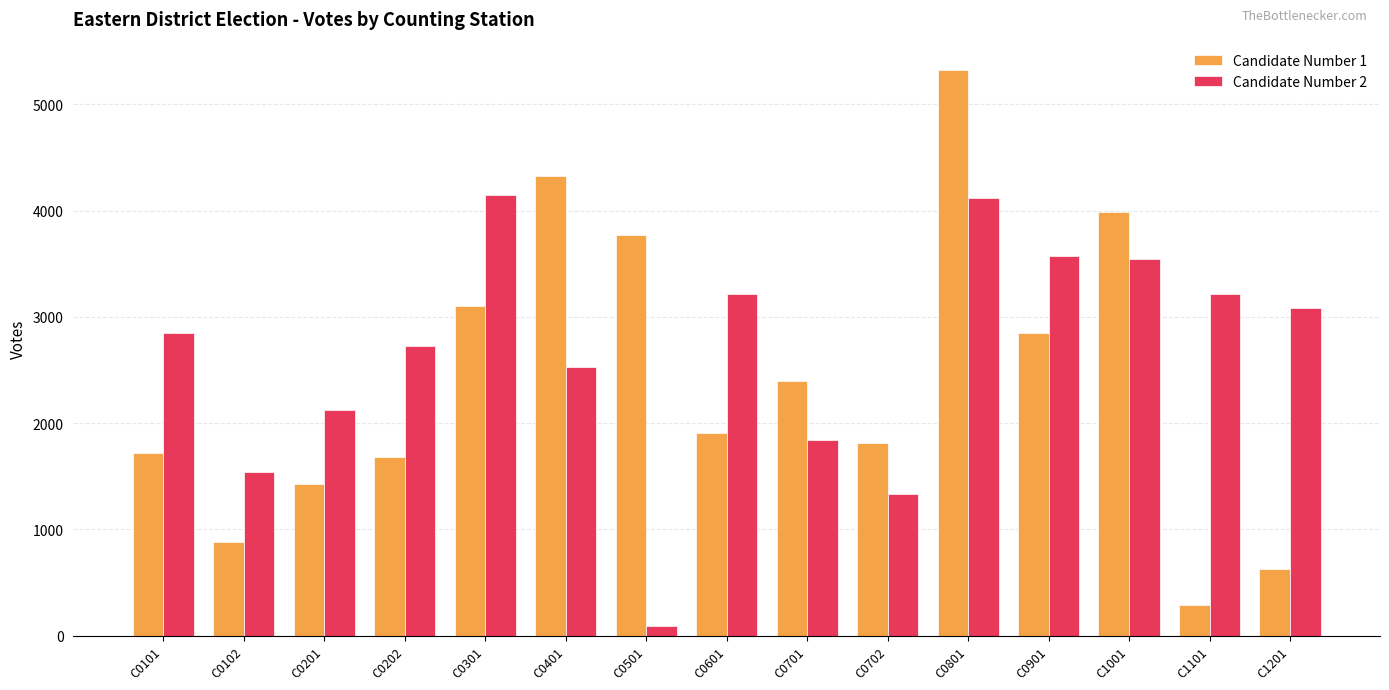

What is the greatest value displayed?

5323